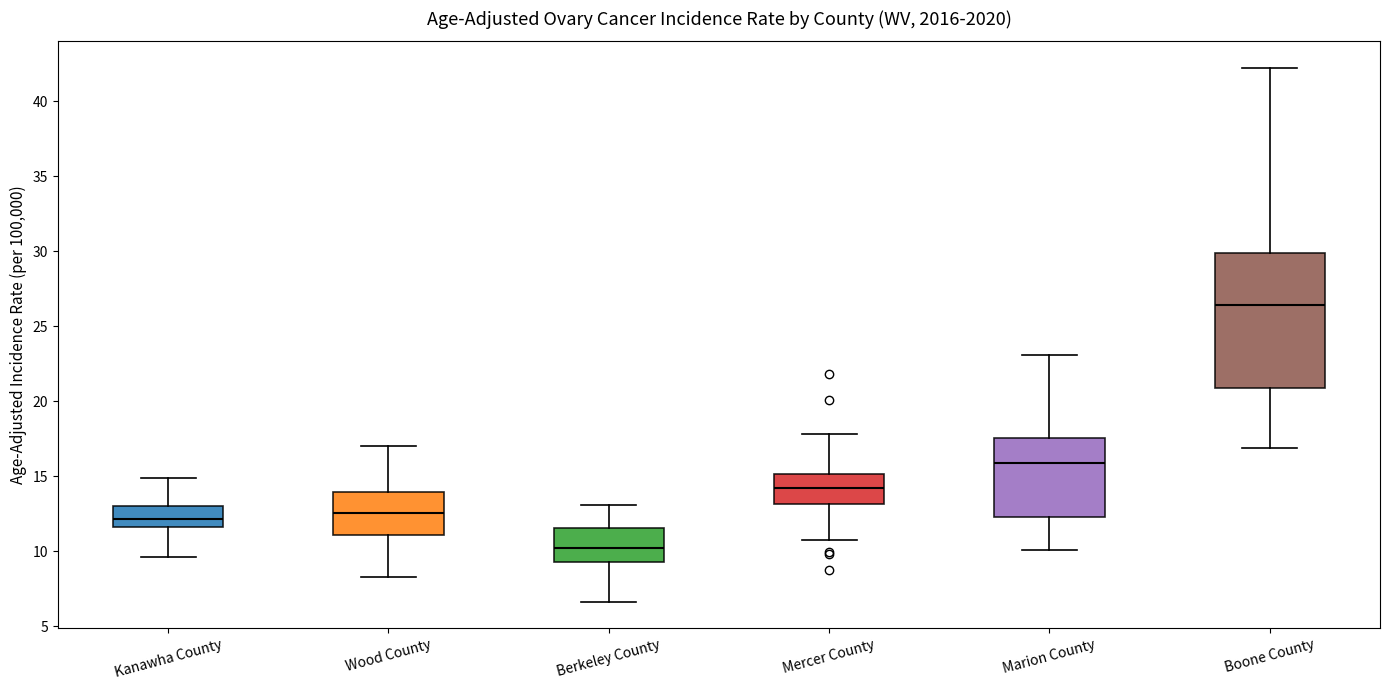

Which box has the highest median line?

Boone County